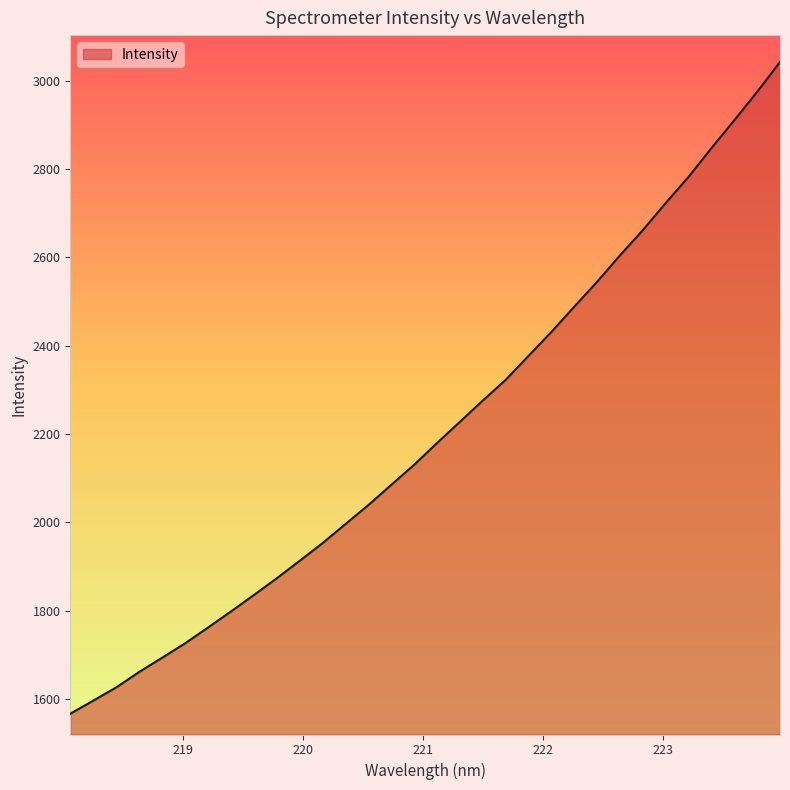

What is the smallest value displayed?

1567.2